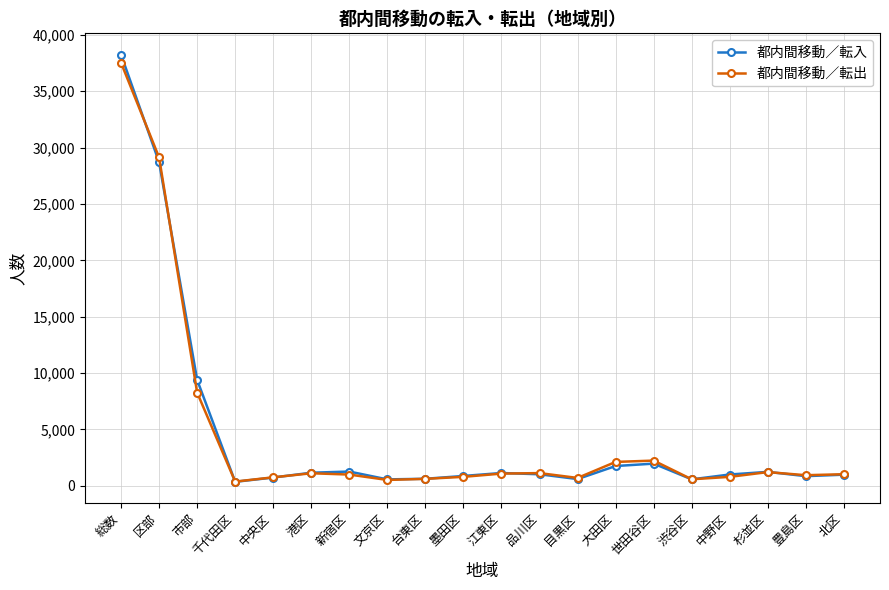

Which category has the highest value across all series?

総数